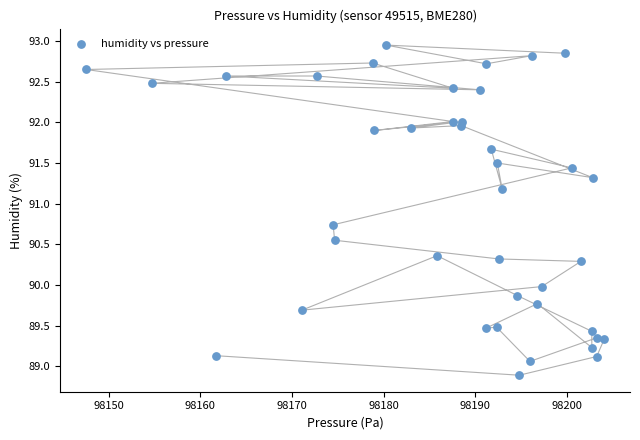

What is the range of X values (max minus min)?

56.5